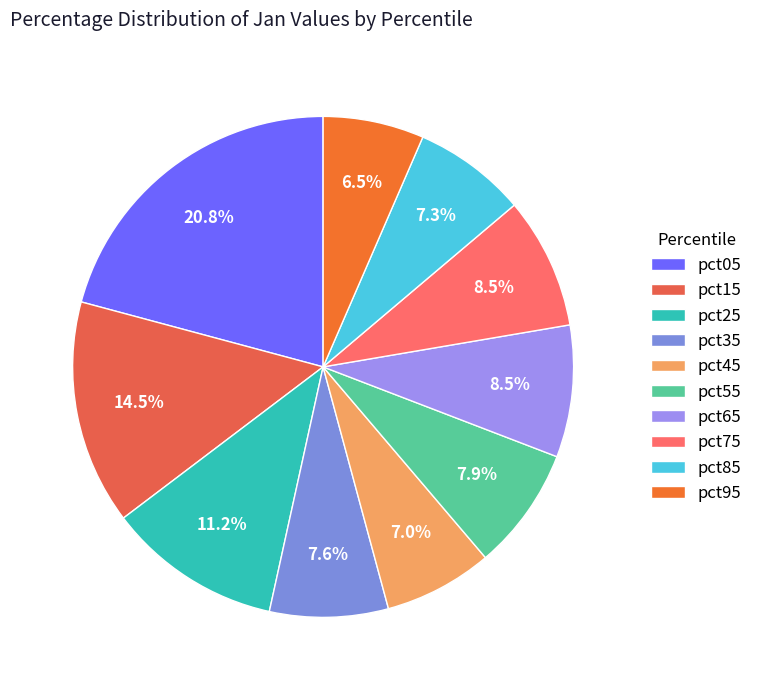

How many slices are in this pie chart?

10